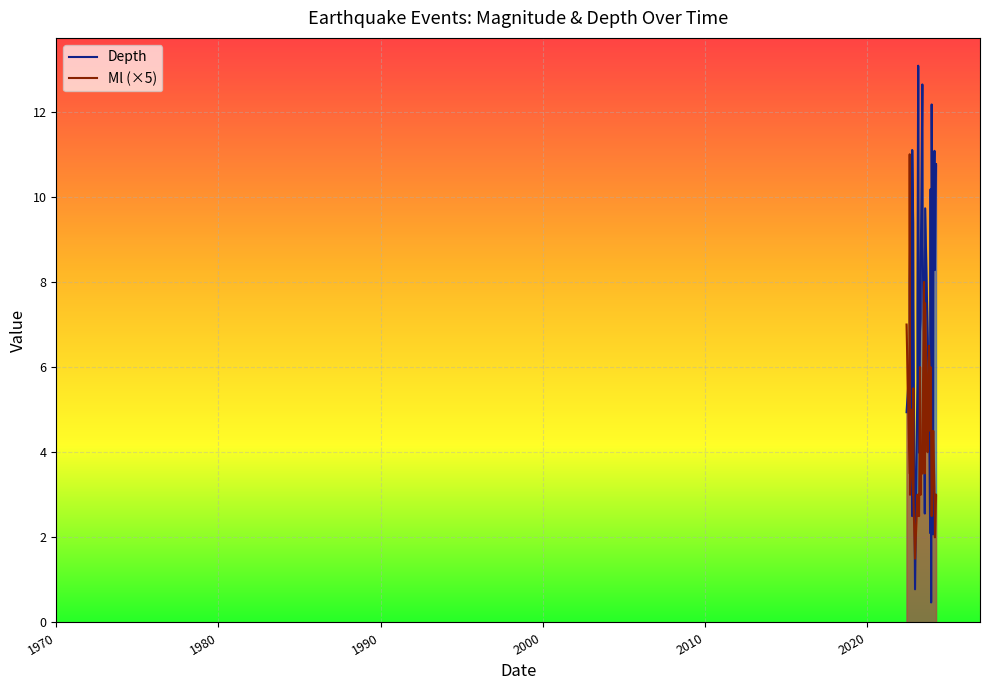

In Ml, how many points are higher than both neighbors (excluding endpoints)?

9